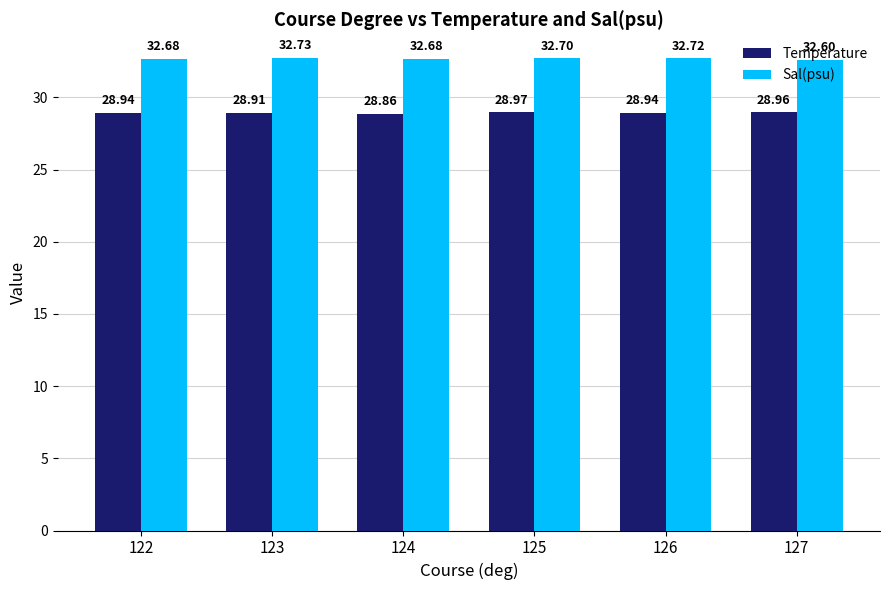

Which category has the lowest value in the Temperature series?

124